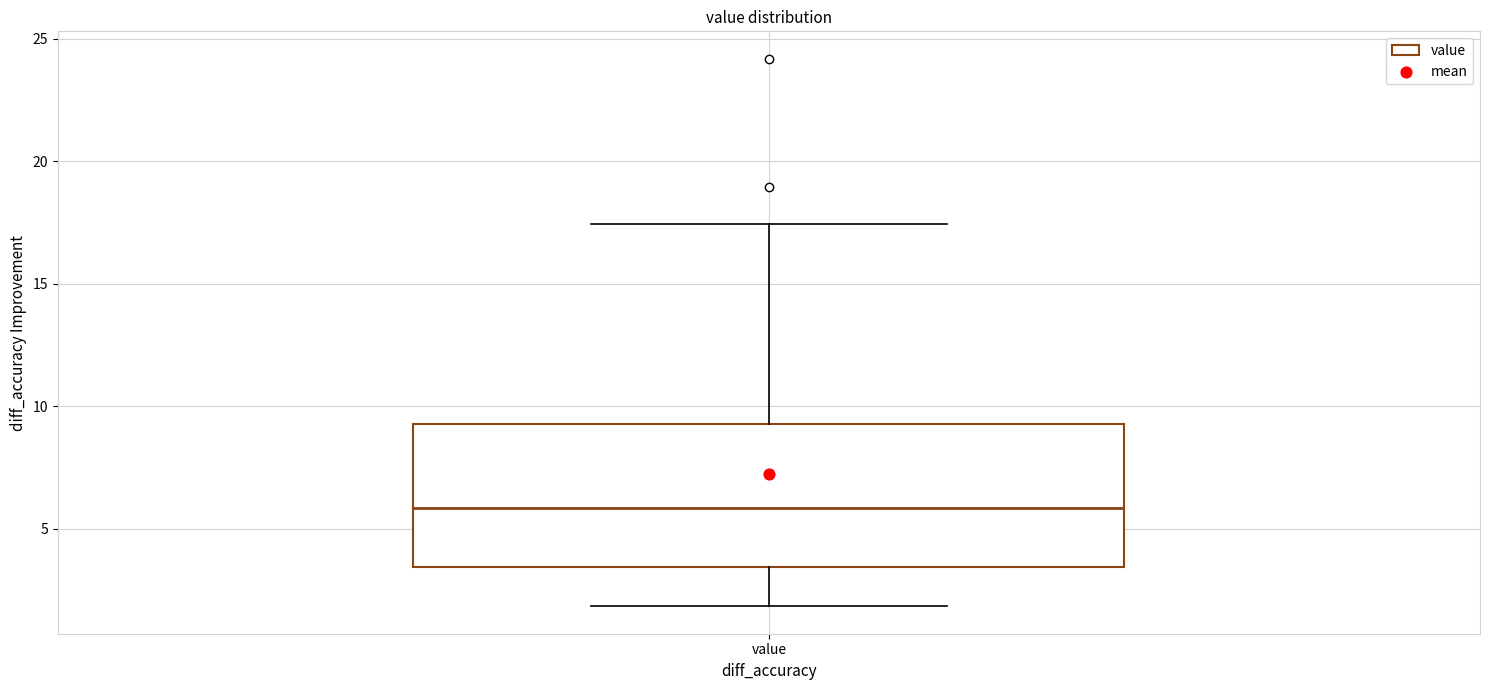

Transcribe this box plot: give where the median line is, the range the box spans, and where the two whiskers end, as read against the y-axis. The values are not printed on the chart, so give them approximately, as read against the axis.

median 6.0, box 3.5 to 9.5, whiskers 2.0 to 17.5